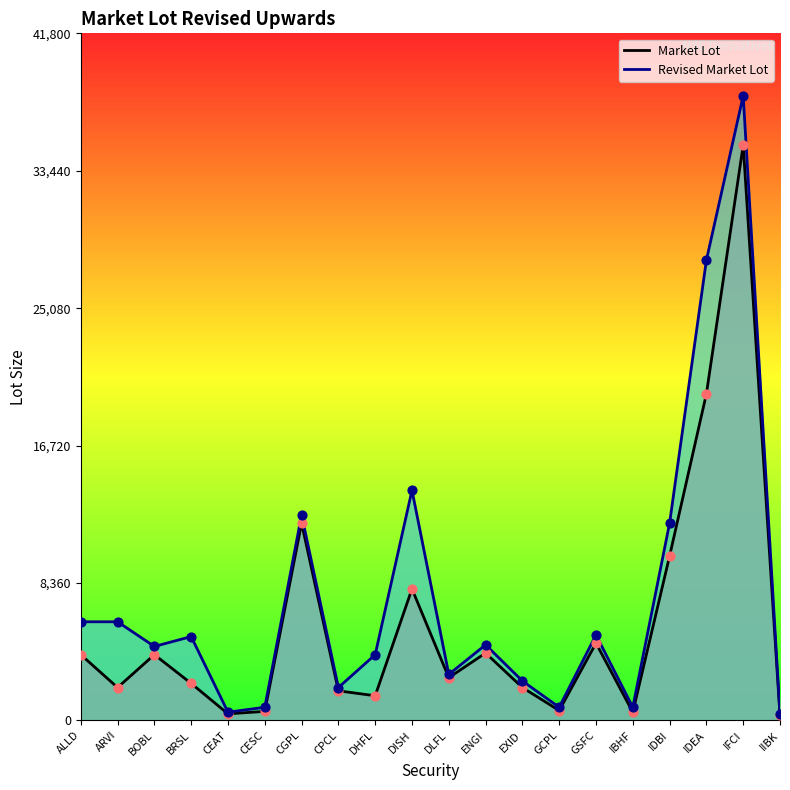

Which series contains the highest Y value?

Revised Market Lot